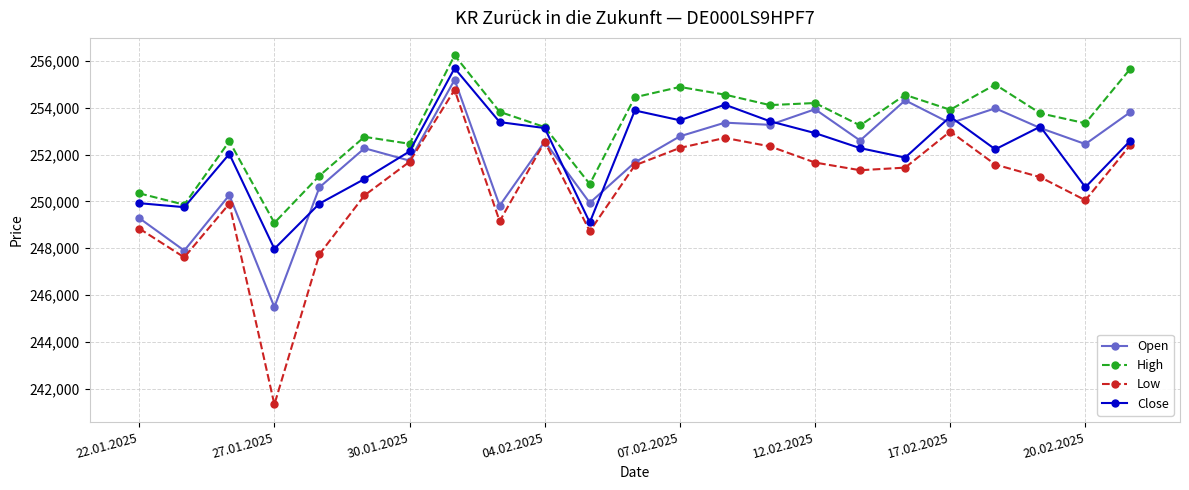

What are all the series names shown in the legend?

Open, High, Low, Close